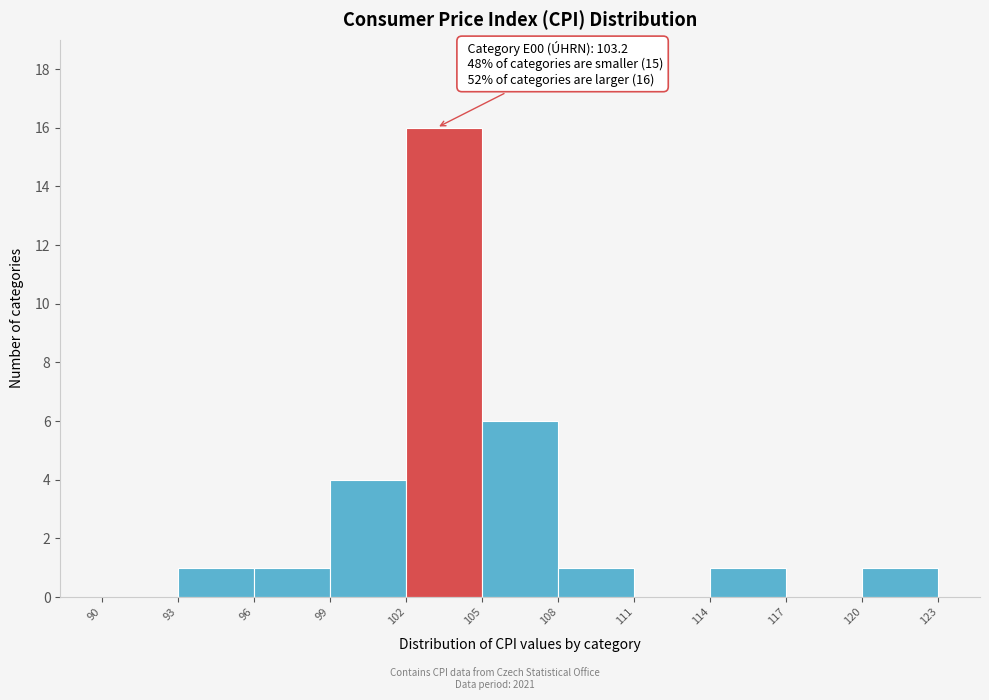

Over which range of the x-axis is the bar tallest?

102 to 105